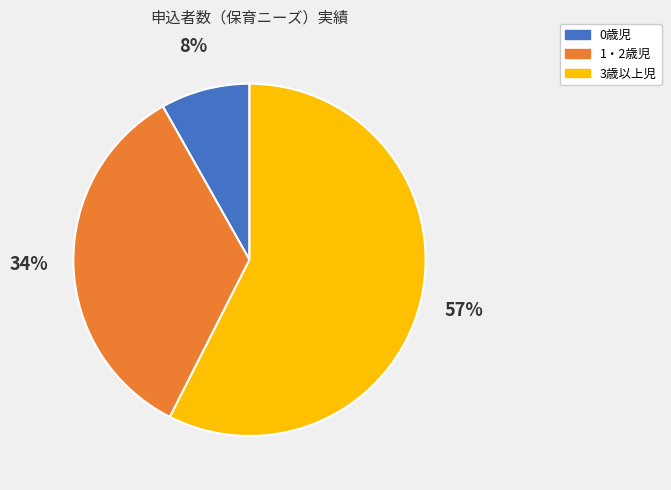

To the nearest percent, what is the combined percentage of 0歳児 and 3歳以上児?

66%